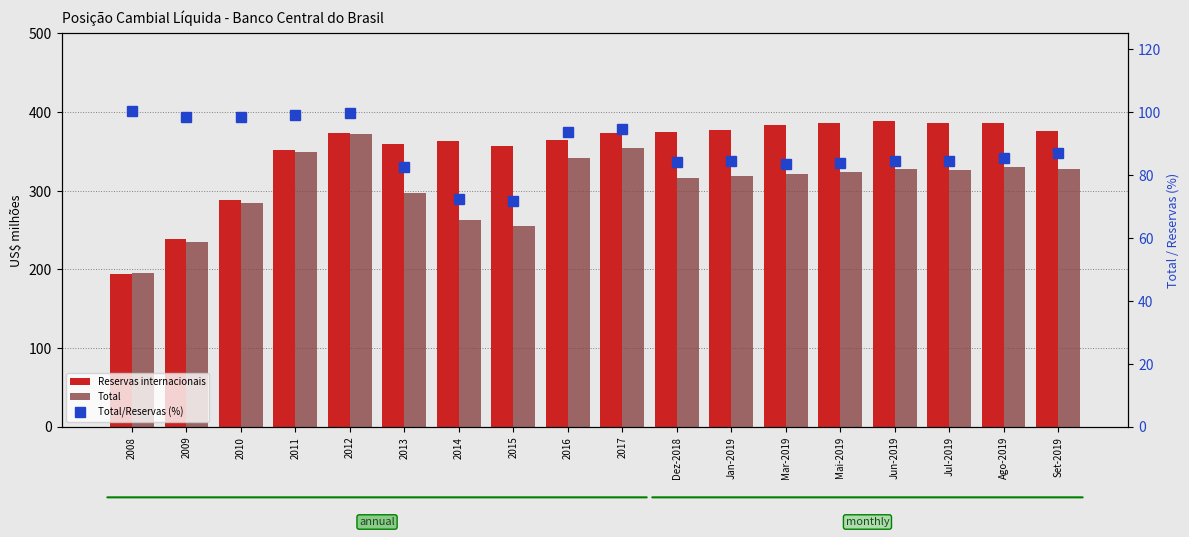

Rank the categories by Reservas internacionais value from lowest to highest.

2008, 2009, 2010, 2011, 2015, 2013, 2014, 2016, 2012, 2017, Dez-2018, Set-2019, Jan-2019, Mar-2019, Jul-2019, Mai-2019, Ago-2019, Jun-2019